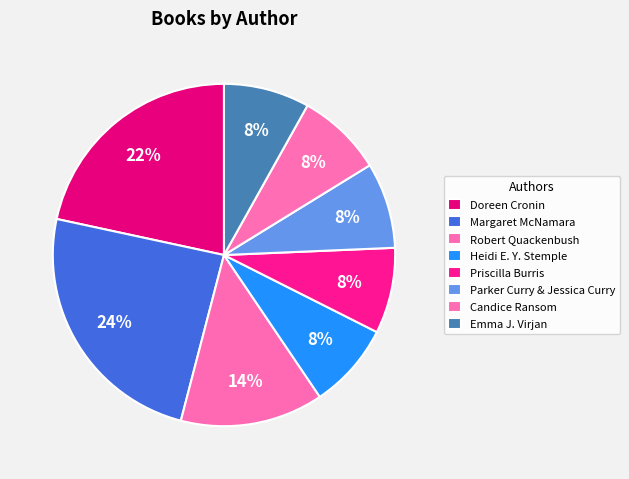

Count the number of slices in the pie.

8